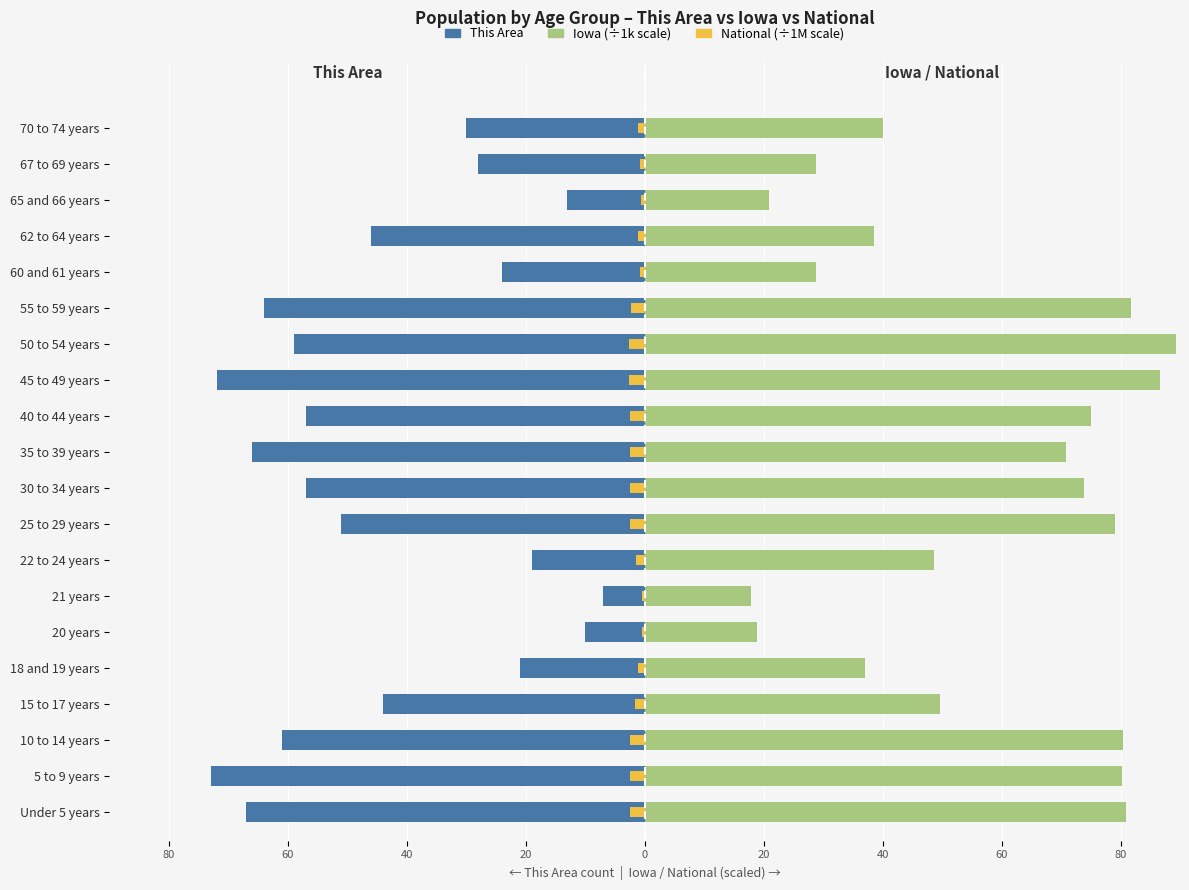

Reading left to right, list all the values displayed in this chart.

This Area: -67.0	-73.0	-61.0	-44.0	-21.0	-10.0	-7.0	-19.0	-51.0	-57.0	-66.0	-57.0	-72.0	-59.0	-64.0	-24.0	-46.0	-13.0	-28.0	-30.0
Iowa (×1k): 80.8	80.3	80.4	49.7	37.0	18.9	17.9	48.6	79.1	73.9	70.9	75.0	86.6	89.3	81.8	28.9	38.5	20.9	28.8	40.1
National (×1M): -2.4	-2.4	-2.5	-1.6	-1.1	-0.5	-0.5	-1.5	-2.5	-2.4	-2.4	-2.5	-2.7	-2.7	-2.4	-0.9	-1.2	-0.6	-0.9	-1.1